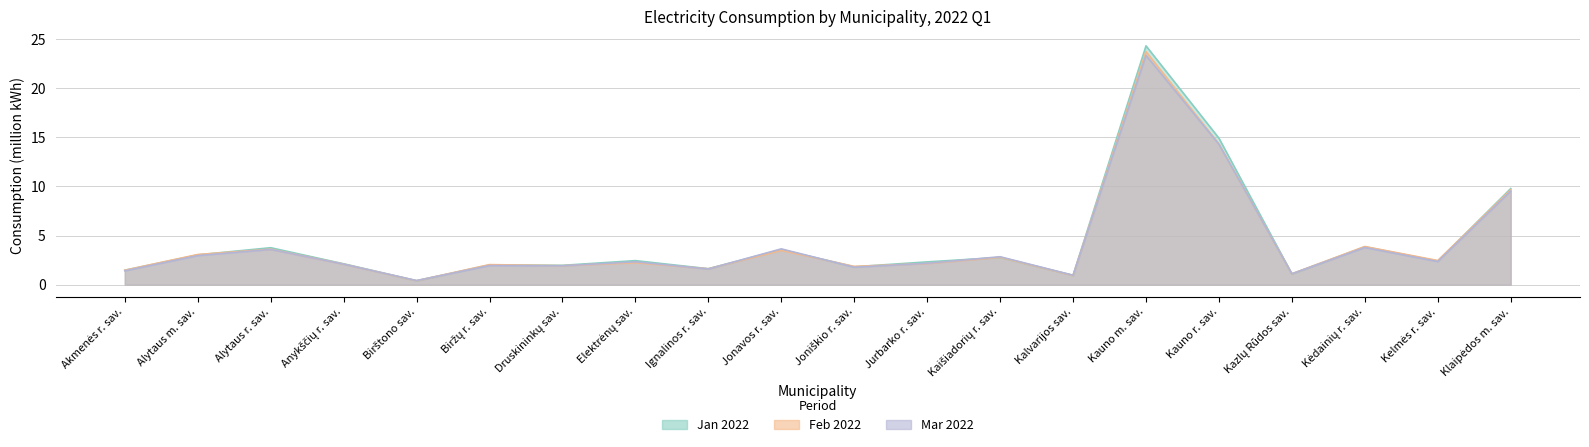

What is the label of the 9th point from the right?

Jurbarko r. sav.